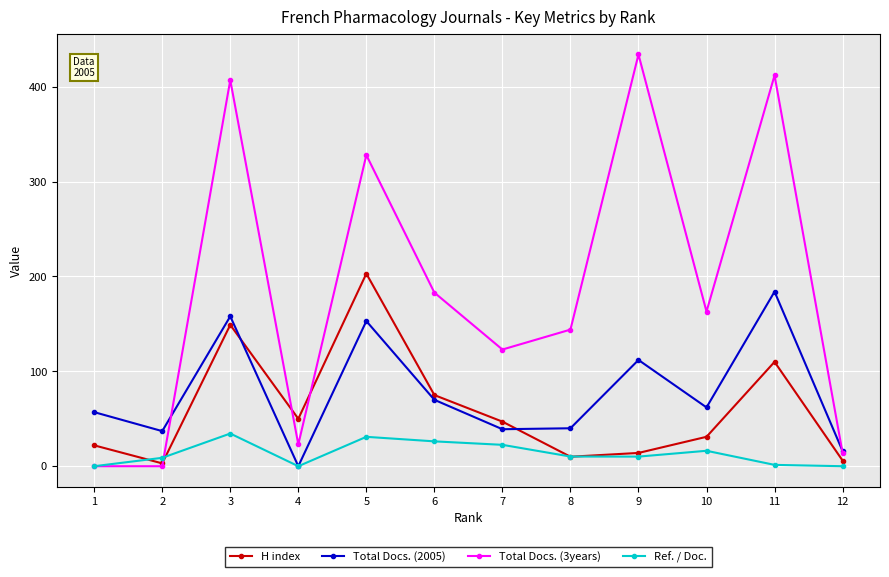

What is the difference between the maximum and second lowest values in the Total Docs. (3years) series?

434.0